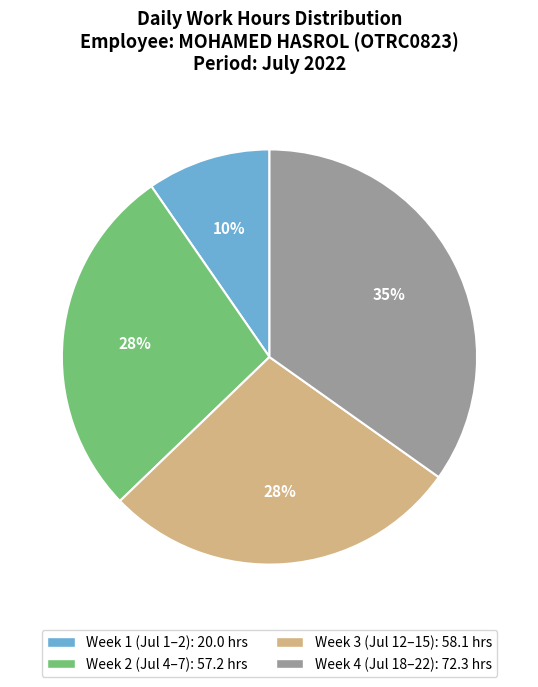

Does any single category account for the majority?

No